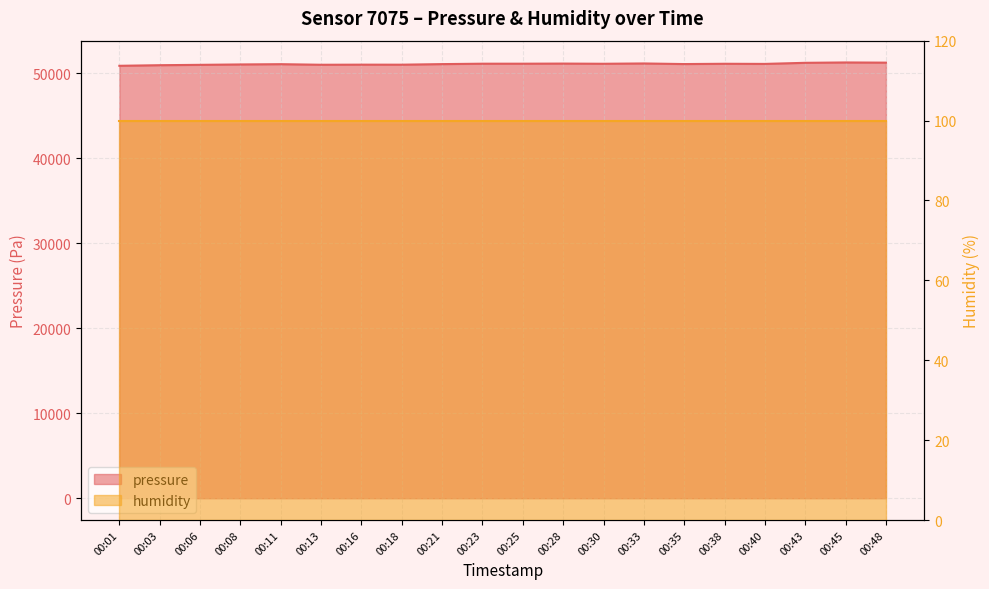

Where is the first local minimum?

00:13